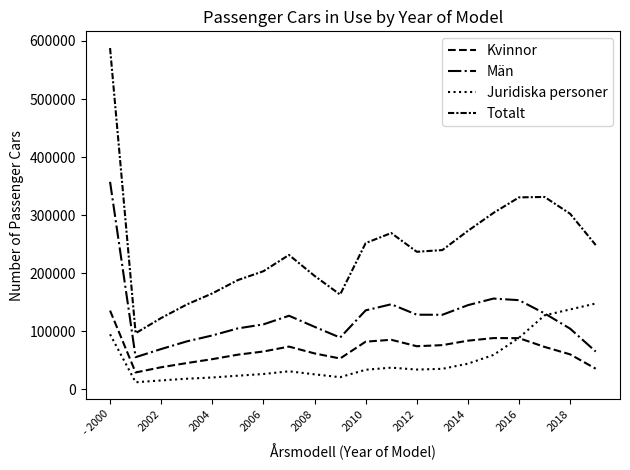

How many lines are shown in the chart?

4